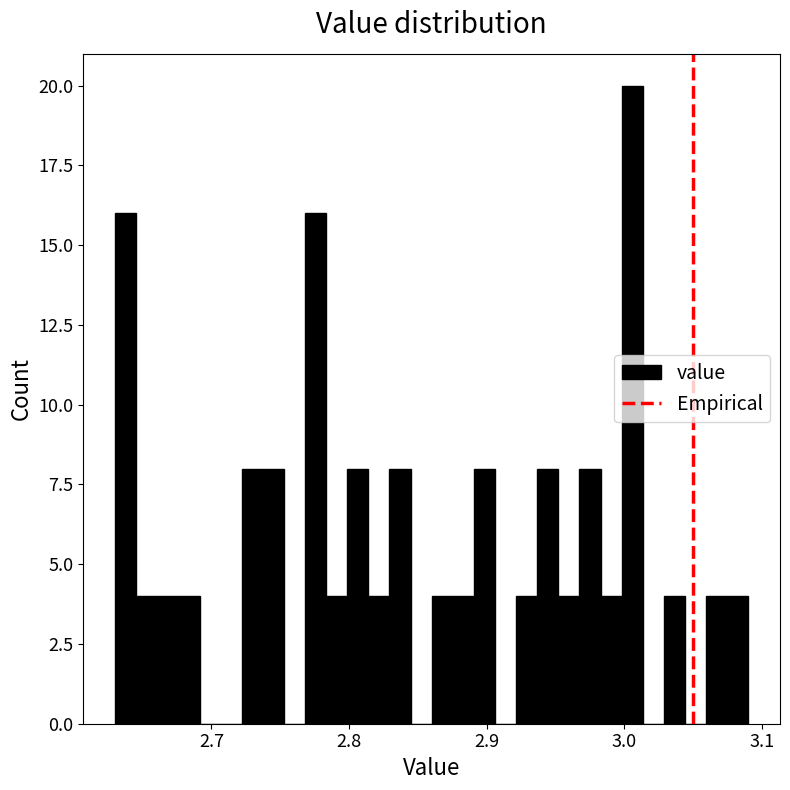

Around what value on the x-axis is the tallest bar? Give the approximate position of its centre, as read against the axis.

3.01